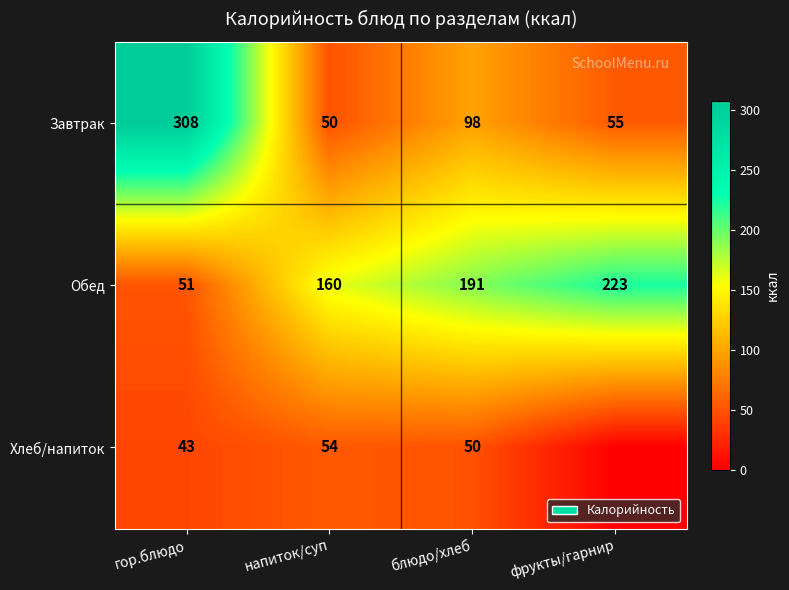

What is the approximate value of Обед at напиток/суп?

160